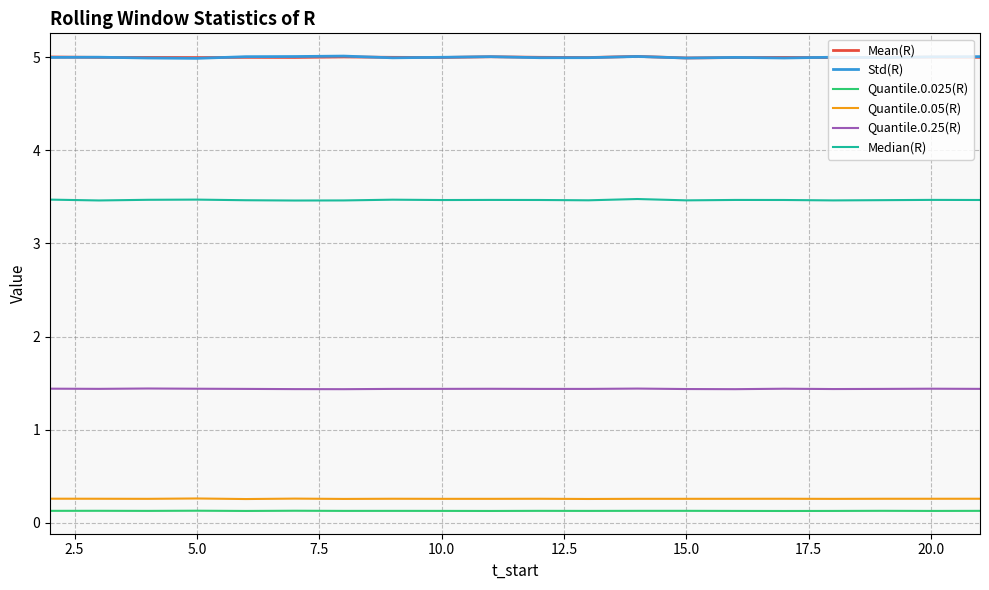

Reading left to right, what are all the values shown in this chart?

Mean(R): 5.0	5.0	5.0	5.0	5.0	5.0	5.0	5.0	5.0	5.0	5.0	5.0	5.0	5.0	5.0	5.0	5.0	5.0	5.0	5.0
Std(R): 5.0	5.0	5.0	5.0	5.0	5.0	5.0	5.0	5.0	5.0	5.0	5.0	5.0	5.0	5.0	5.0	5.0	5.0	5.0	5.0
Quantile.0.025(R): 0.1	0.1	0.1	0.1	0.1	0.1	0.1	0.1	0.1	0.1	0.1	0.1	0.1	0.1	0.1	0.1	0.1	0.1	0.1	0.1
Quantile.0.05(R): 0.3	0.3	0.3	0.3	0.3	0.3	0.3	0.3	0.3	0.3	0.3	0.3	0.3	0.3	0.3	0.3	0.3	0.3	0.3	0.3
Quantile.0.25(R): 1.4	1.4	1.4	1.4	1.4	1.4	1.4	1.4	1.4	1.4	1.4	1.4	1.4	1.4	1.4	1.4	1.4	1.4	1.4	1.4
Median(R): 3.5	3.5	3.5	3.5	3.5	3.5	3.5	3.5	3.5	3.5	3.5	3.5	3.5	3.5	3.5	3.5	3.5	3.5	3.5	3.5